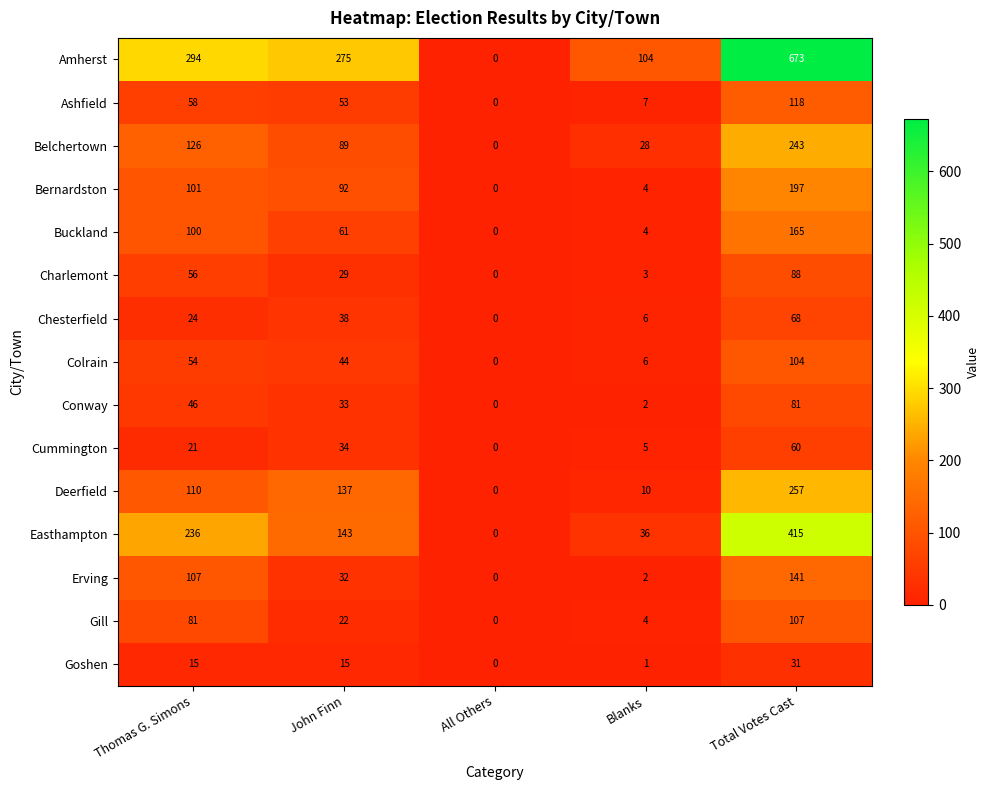

Rank the series by their maximum value, from highest to lowest.

Amherst, Easthampton, Deerfield, Belchertown, Bernardston, Buckland, Erving, Ashfield, Gill, Colrain, Charlemont, Conway, Chesterfield, Cummington, Goshen